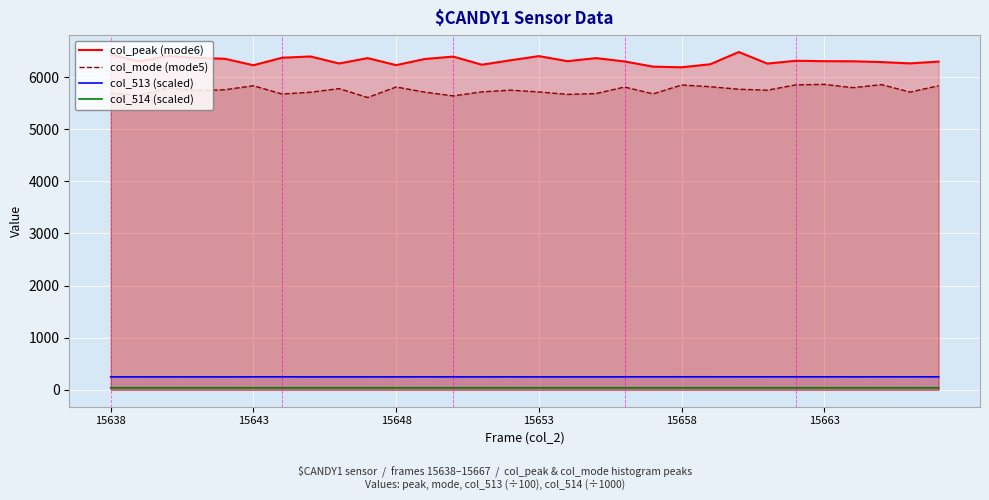

At which label does col_513 (scaled) first exceed 248?

15638